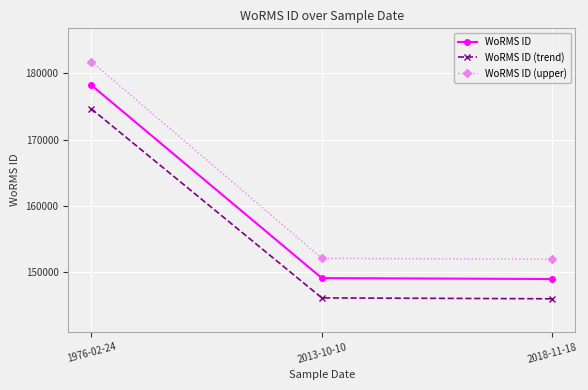

At how many categories does at least one series exceed 165153?

1